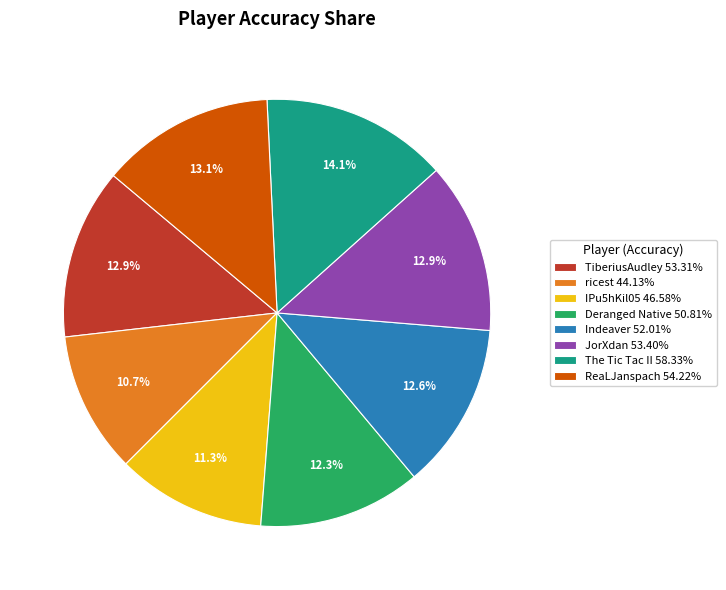

True or false: ReaLJanspach accounts for 21% of the total.

False